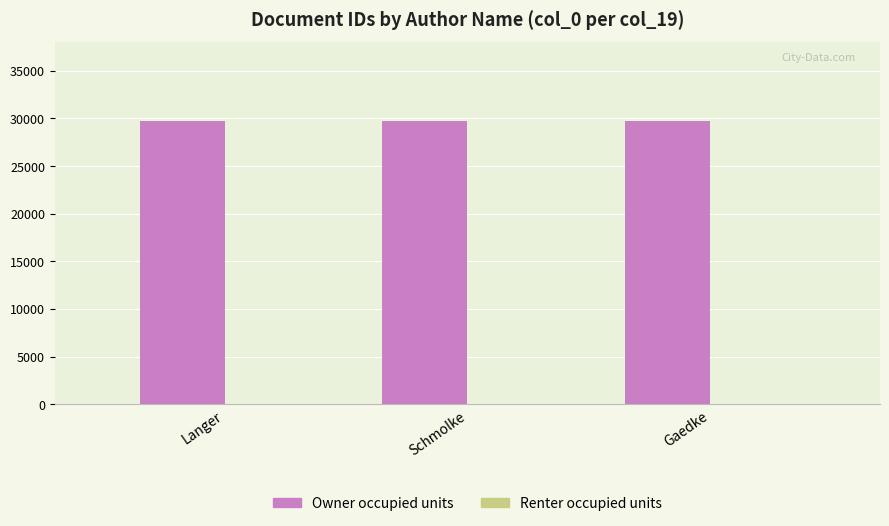

Which series has the largest total across all categories?

Owner occupied units